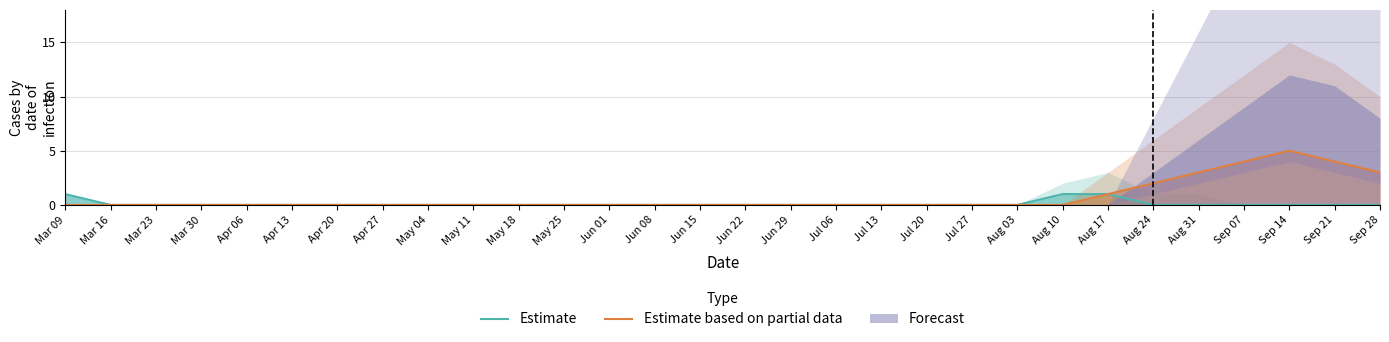

True or false: Estimate based on partial data has more than 1 points higher than both neighbors.

False